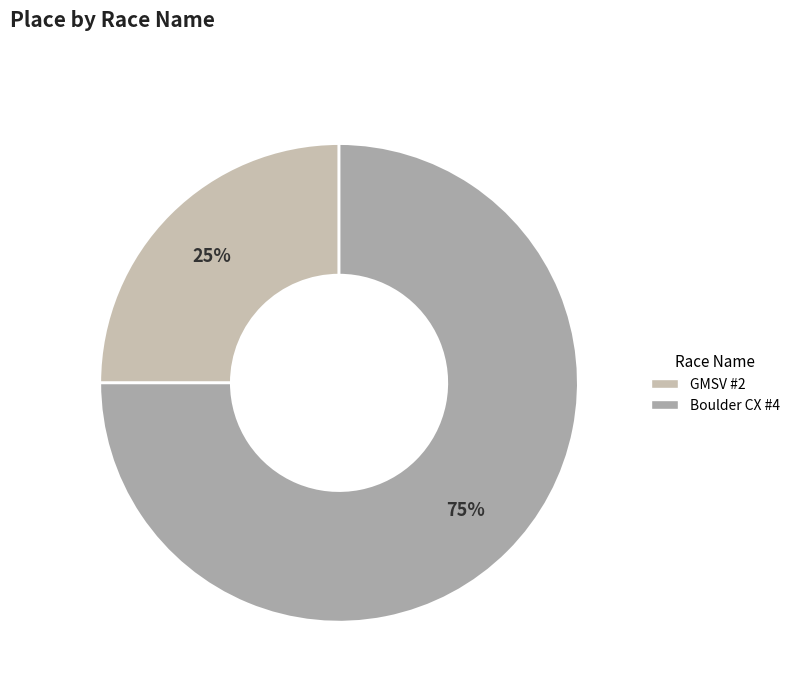

Does GMSV #2 account for over 50% of the chart?

No